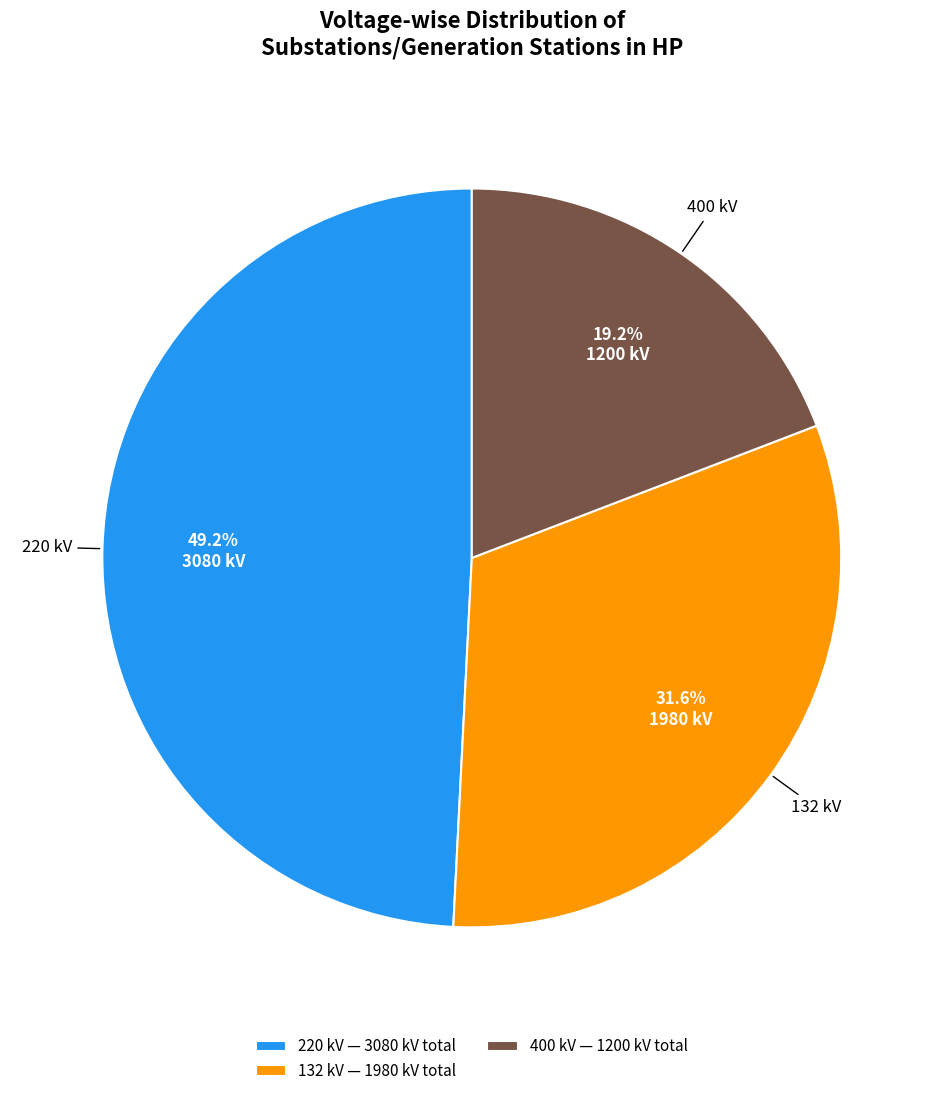

How many slices are in this pie chart?

3